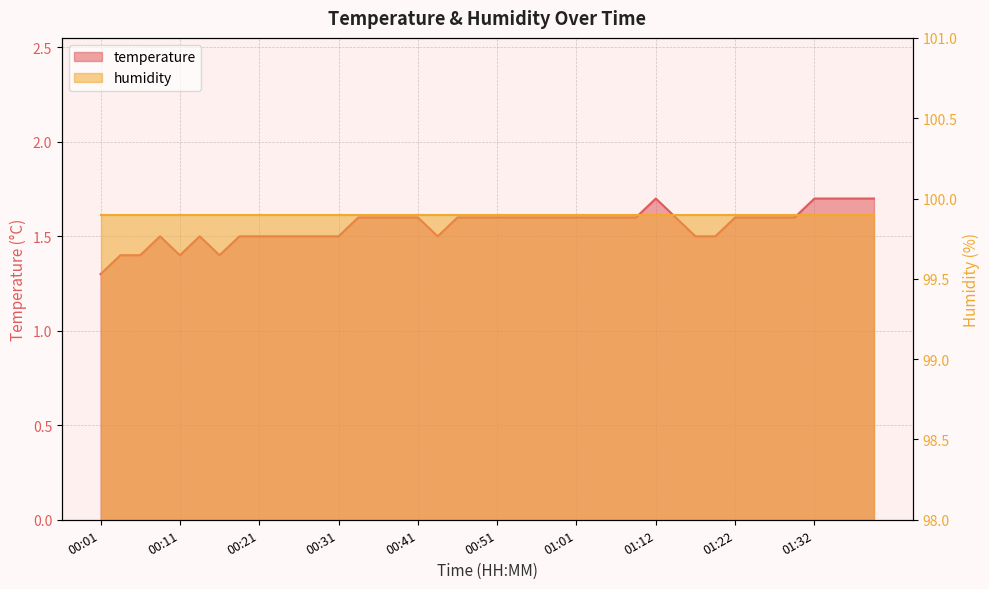

Rank the categories by value from lowest to highest.

00:01, 00:03, 00:06, 00:11, 00:16, 00:08, 00:14, 00:19, 00:21, 00:24, 00:26, 00:29, 00:31, 00:44, 01:17, 01:19, 00:34, 00:36, 00:39, 00:41, 00:46, 00:49, 00:51, 00:54, 00:56, 00:59, 01:01, 01:04, 01:06, 01:09, 01:14, 01:22, 01:24, 01:27, 01:29, 01:12, 01:32, 01:35, 01:37, 01:39